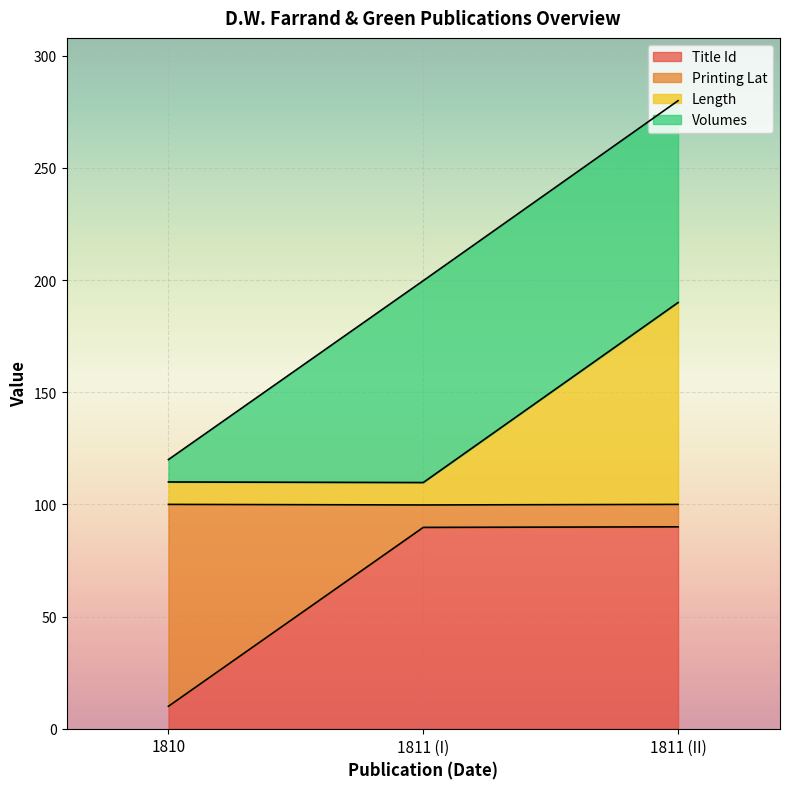

At which category is the sum across all series the highest?

1811 (II)